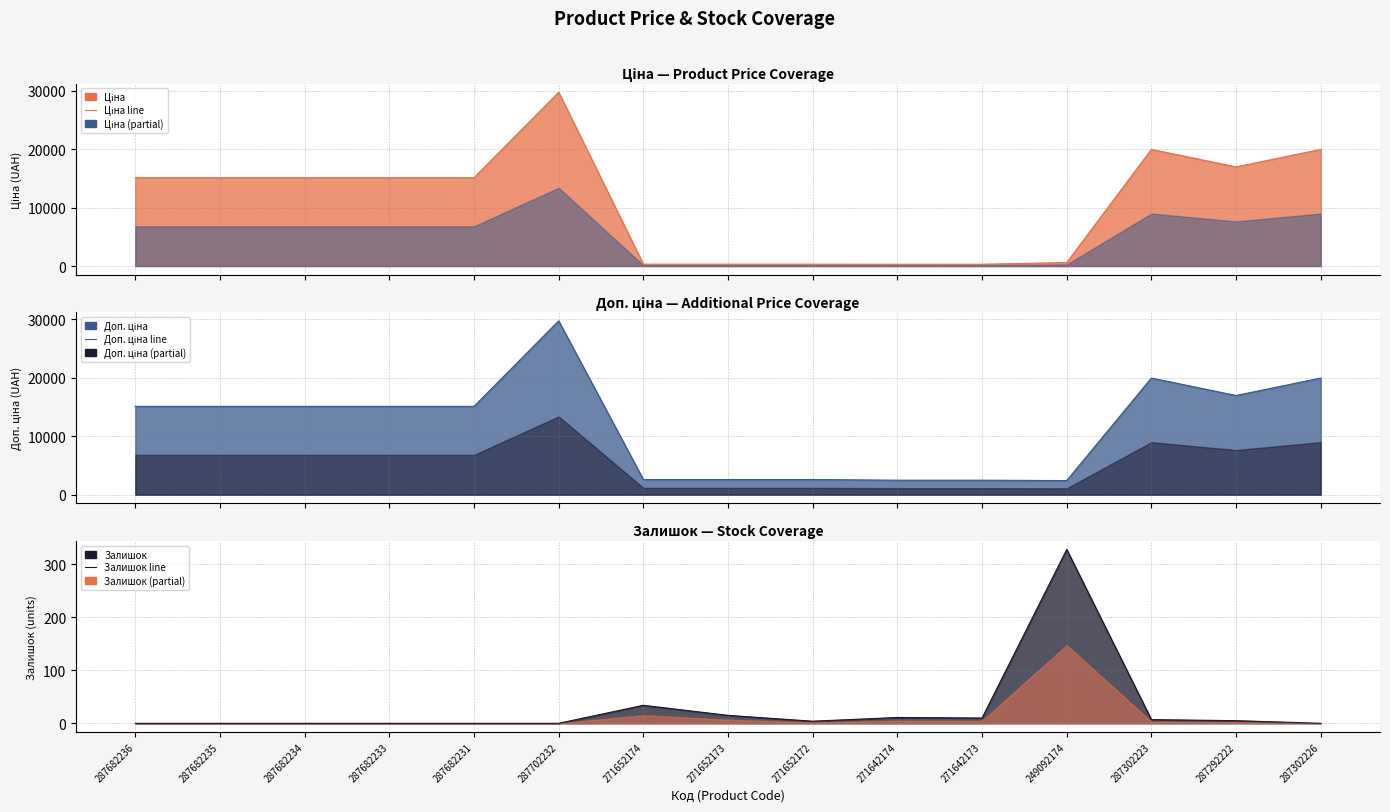

What is the label of the 15th point from the left?

287302226